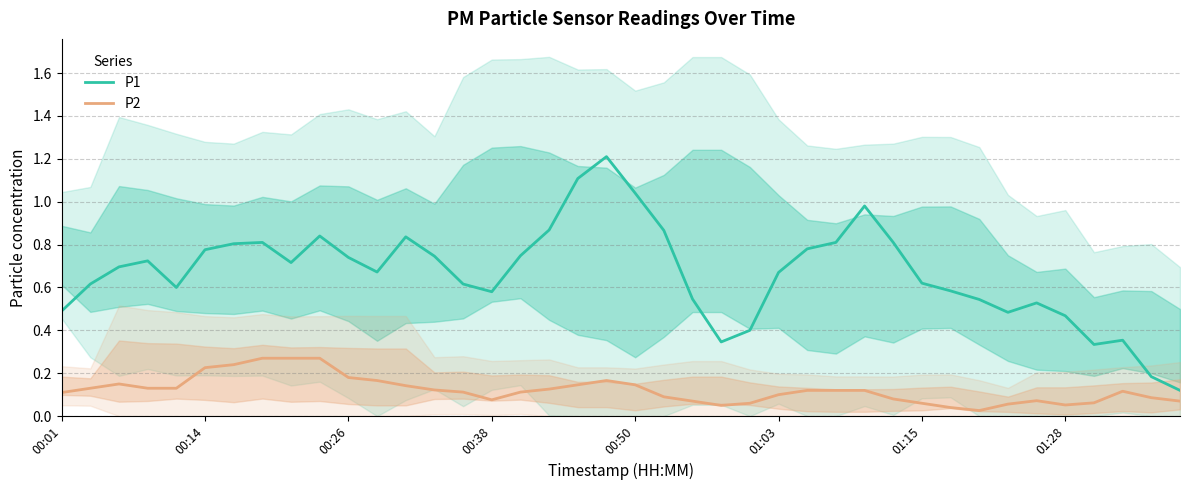

What is the total value across all series at 28?

1.1